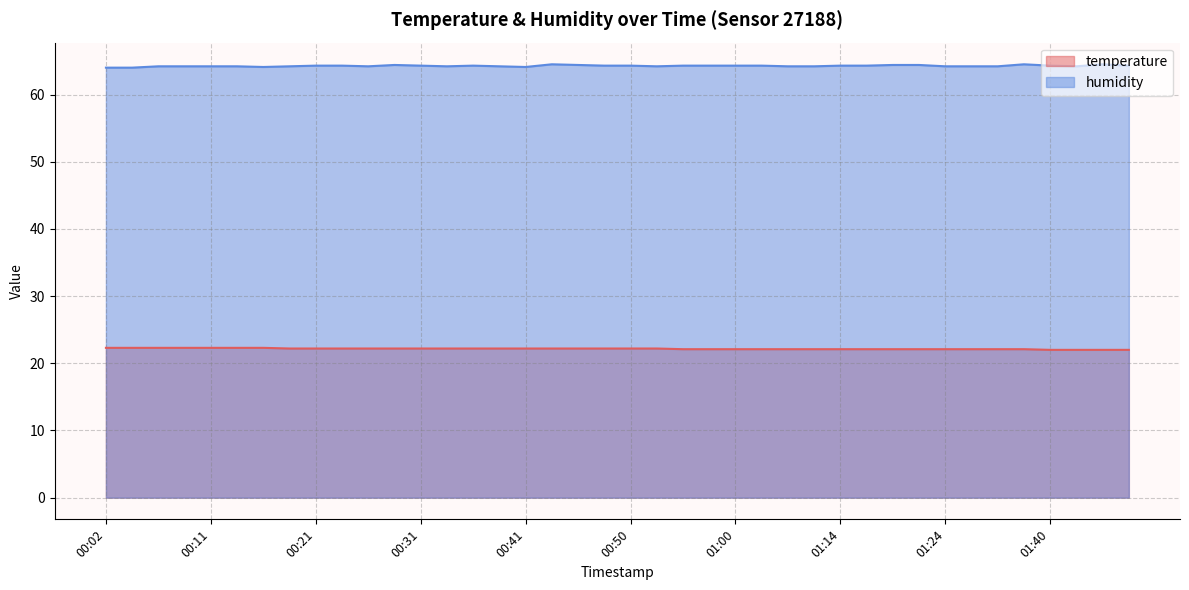

Count the number of categories in the chart.

40